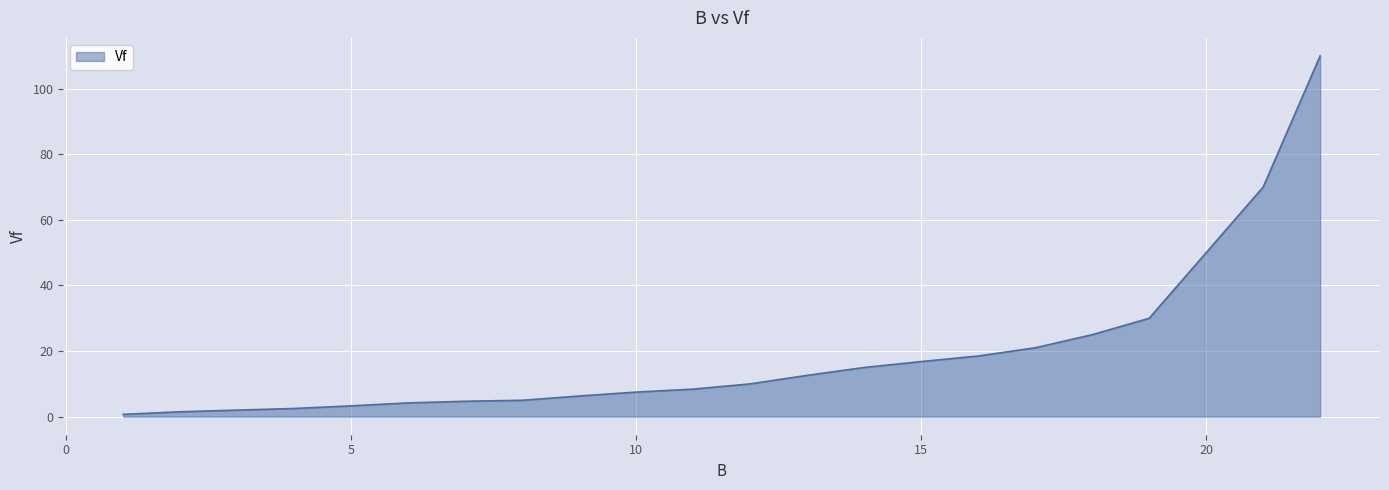

List the labels in order of value, smallest first.

1, 2, 3, 4, 5, 6, 7, 8, 9, 10, 11, 12, 13, 14, 15, 16, 17, 18, 19, 20, 21, 22